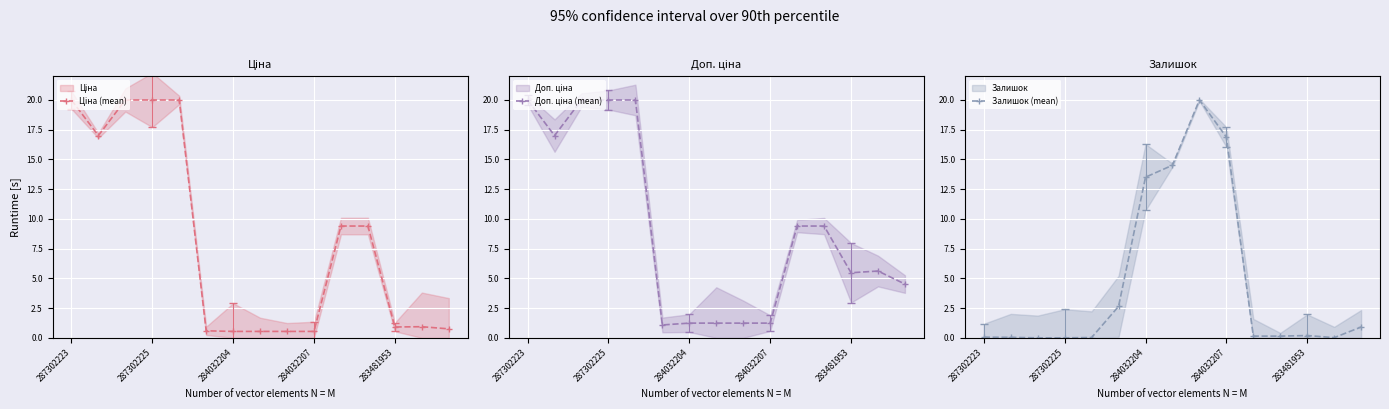

How many times do Ціна (mean) and Залишок (mean) cross each other?

3